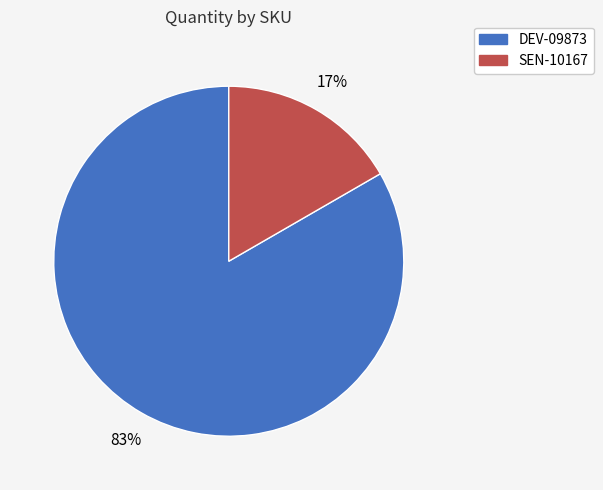

Do DEV-09873 and SEN-10167 together represent more than half of the pie?

Yes